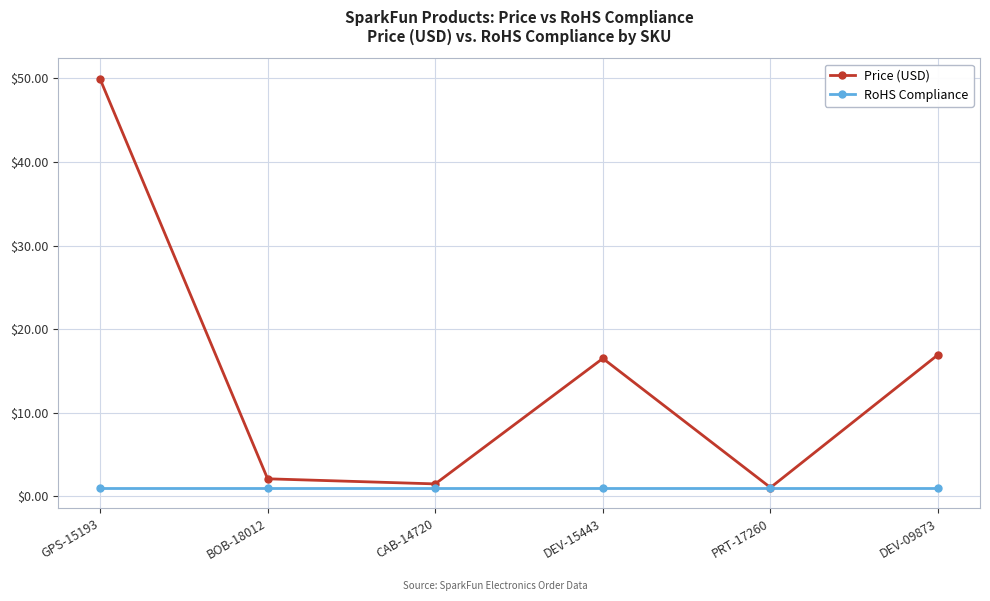

True or false: Price (USD) has a value of 1.5 at CAB-14720.

True